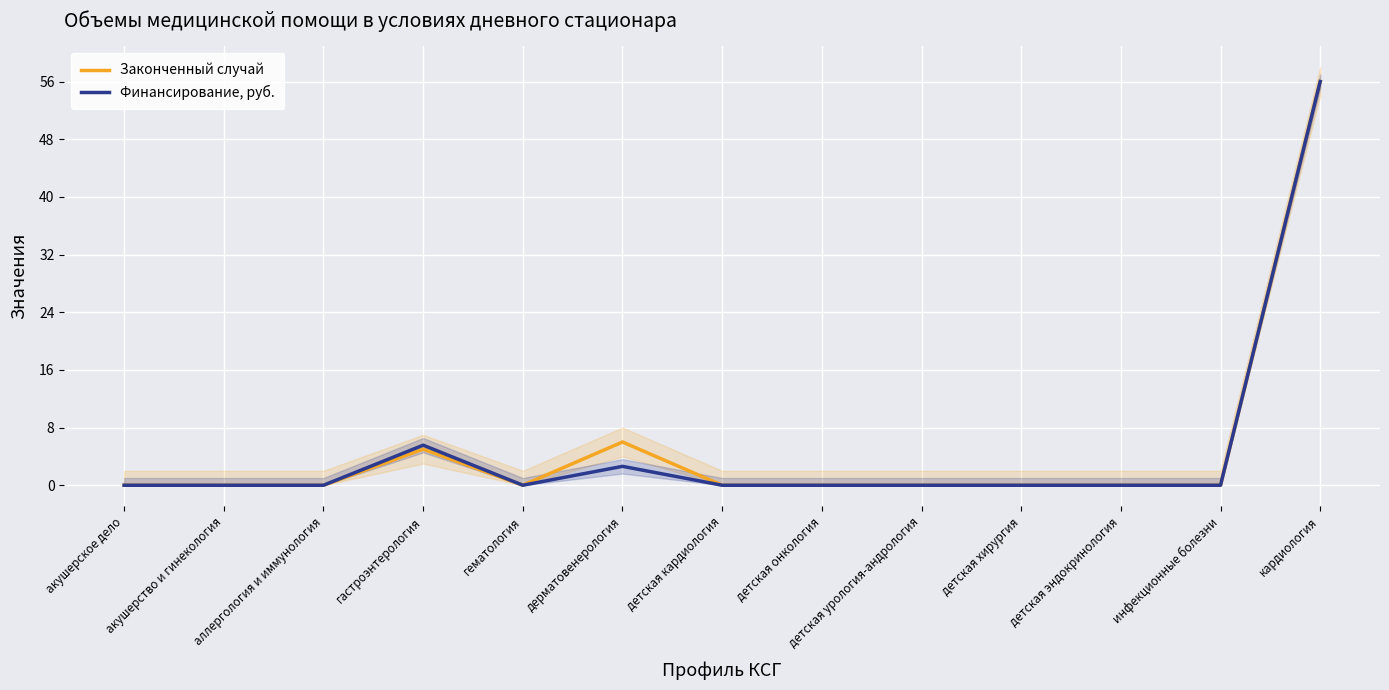

List the series in order of their overall mean, lowest first.

Финансирование, руб., Законченный случай